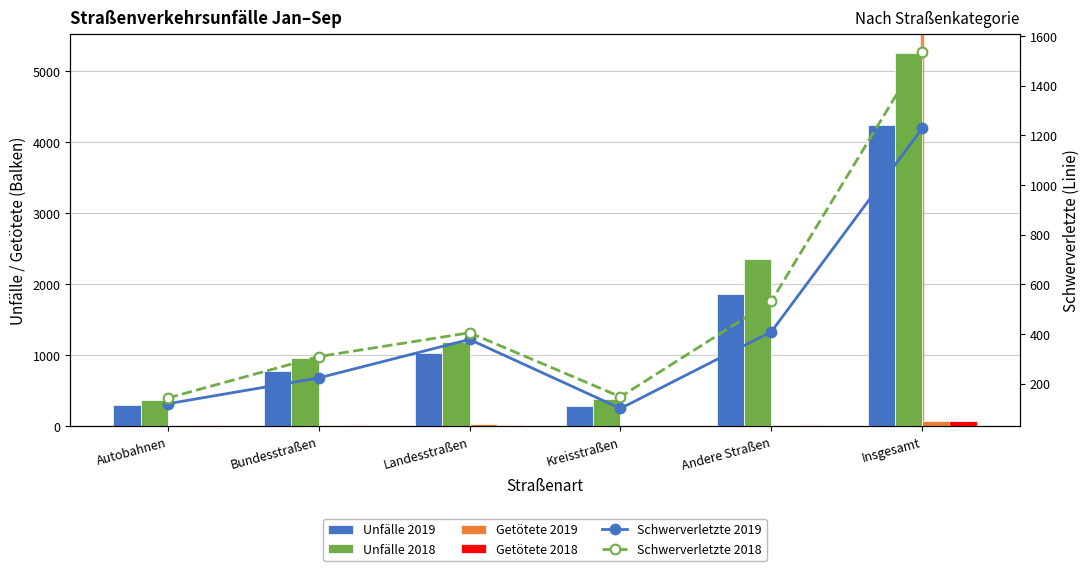

Does the chart contain any negative values?

No